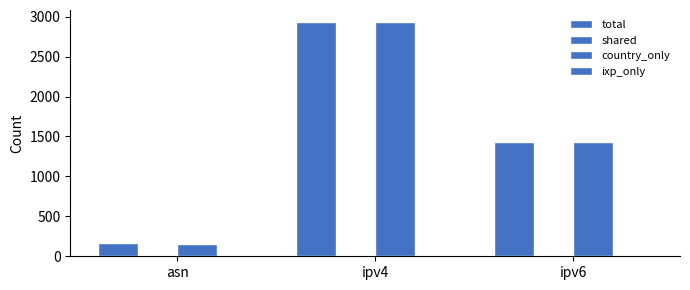

How many groups of bars are there?

3